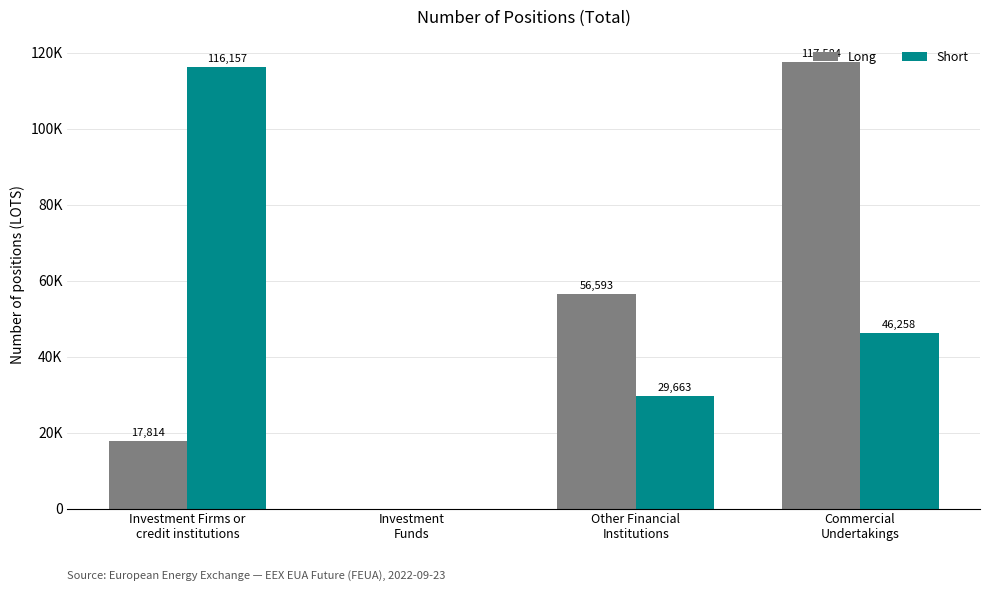

The value of Short at Investment
Funds is 65421. True or false?

False